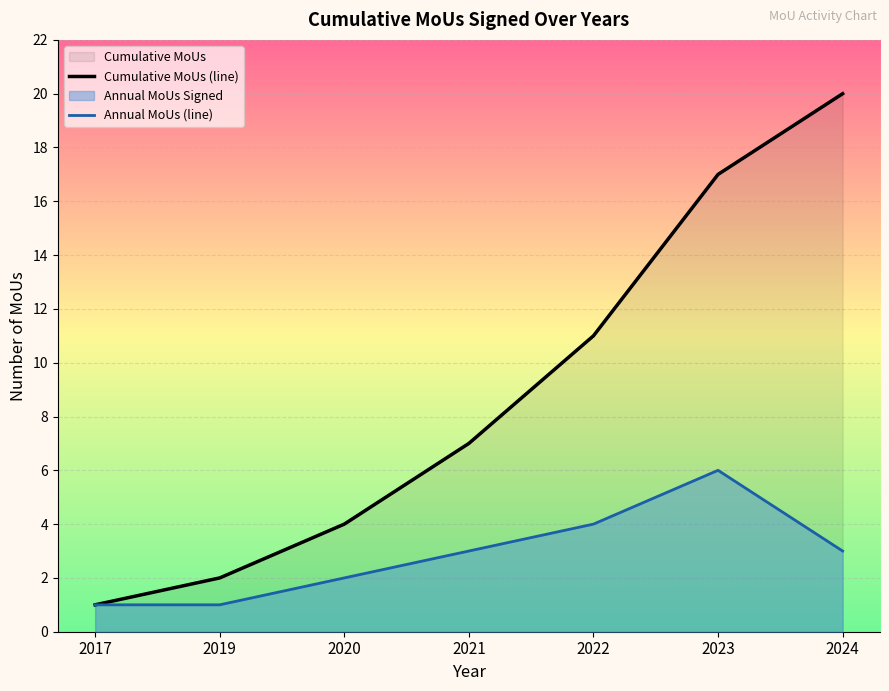

True or false: Cumulative MoUs (line) and Annual MoUs (line) intersect in this chart.

False